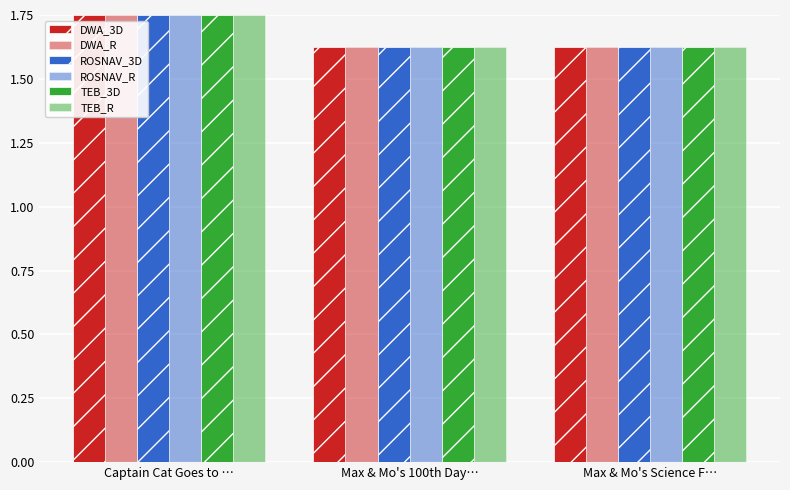

How many bars are there in total?

18